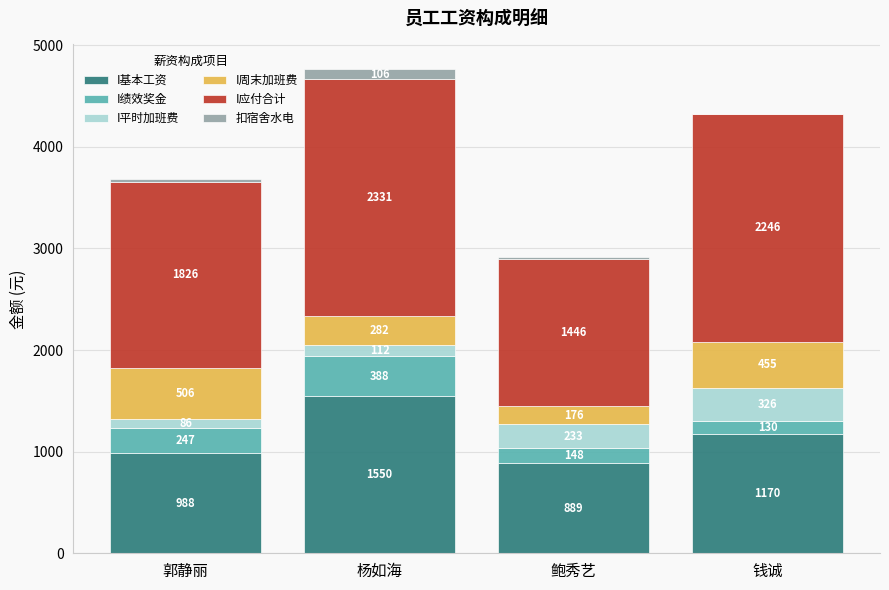

How many distinct data groups are displayed?

6